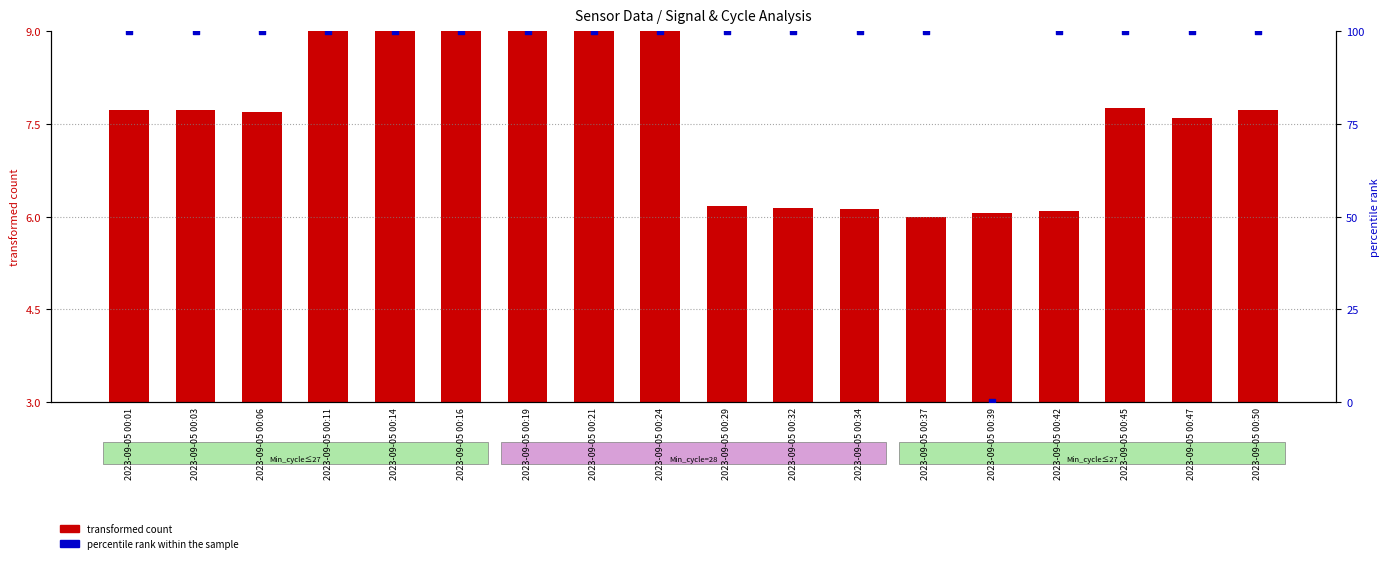

Which series contains the highest Y value?

percentile rank within the sample